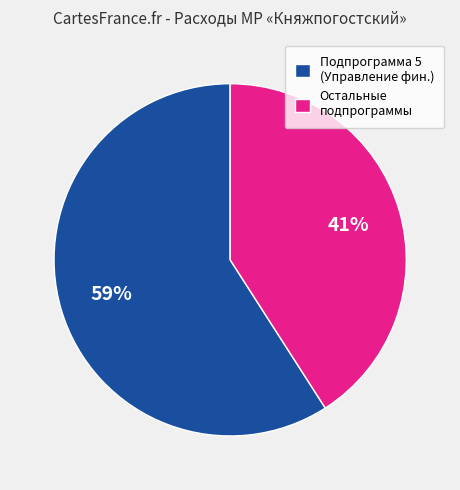

Rank the categories by value from lowest to highest.

Остальные подпрограммы, Подпрограмма 5 (Управление фин.)